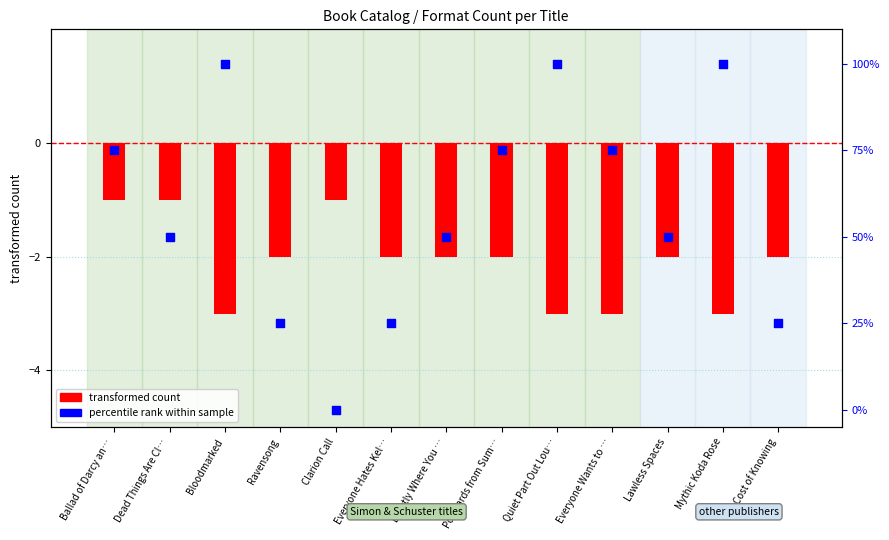

At how many categories does at least one series exceed 96?

3